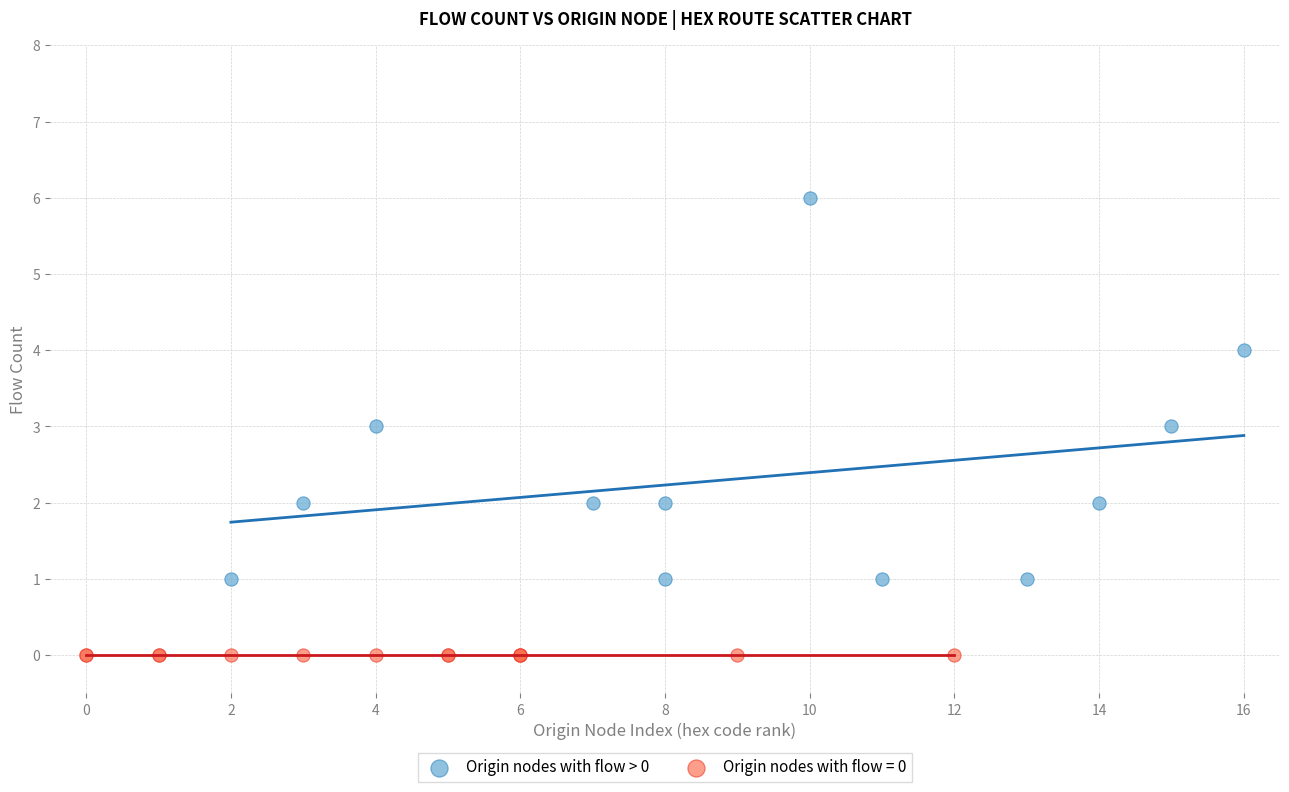

Which series contains the highest Y value?

Origin nodes with flow > 0